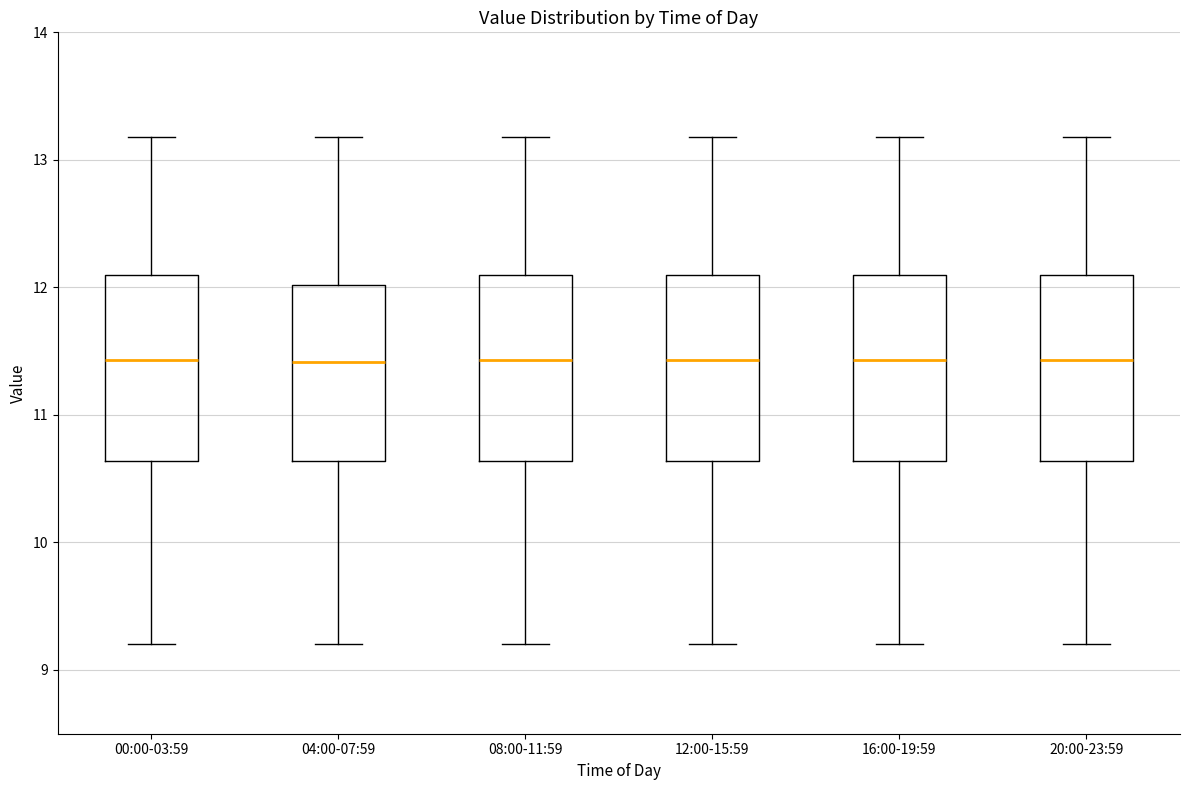

Reading left to right, transcribe this box plot: for each box, give where its median line is, the range the box spans, and where its two whiskers end, as read against the y-axis. The values are not printed on the chart, so give them approximately, as read against the axis.

00:00-03:59: median 11.4, box 10.6 to 12.1, whiskers 9.2 to 13.2
04:00-07:59: median 11.4, box 10.6 to 12.0, whiskers 9.2 to 13.2
08:00-11:59: median 11.4, box 10.6 to 12.1, whiskers 9.2 to 13.2
12:00-15:59: median 11.4, box 10.6 to 12.1, whiskers 9.2 to 13.2
16:00-19:59: median 11.4, box 10.6 to 12.1, whiskers 9.2 to 13.2
20:00-23:59: median 11.4, box 10.6 to 12.1, whiskers 9.2 to 13.2